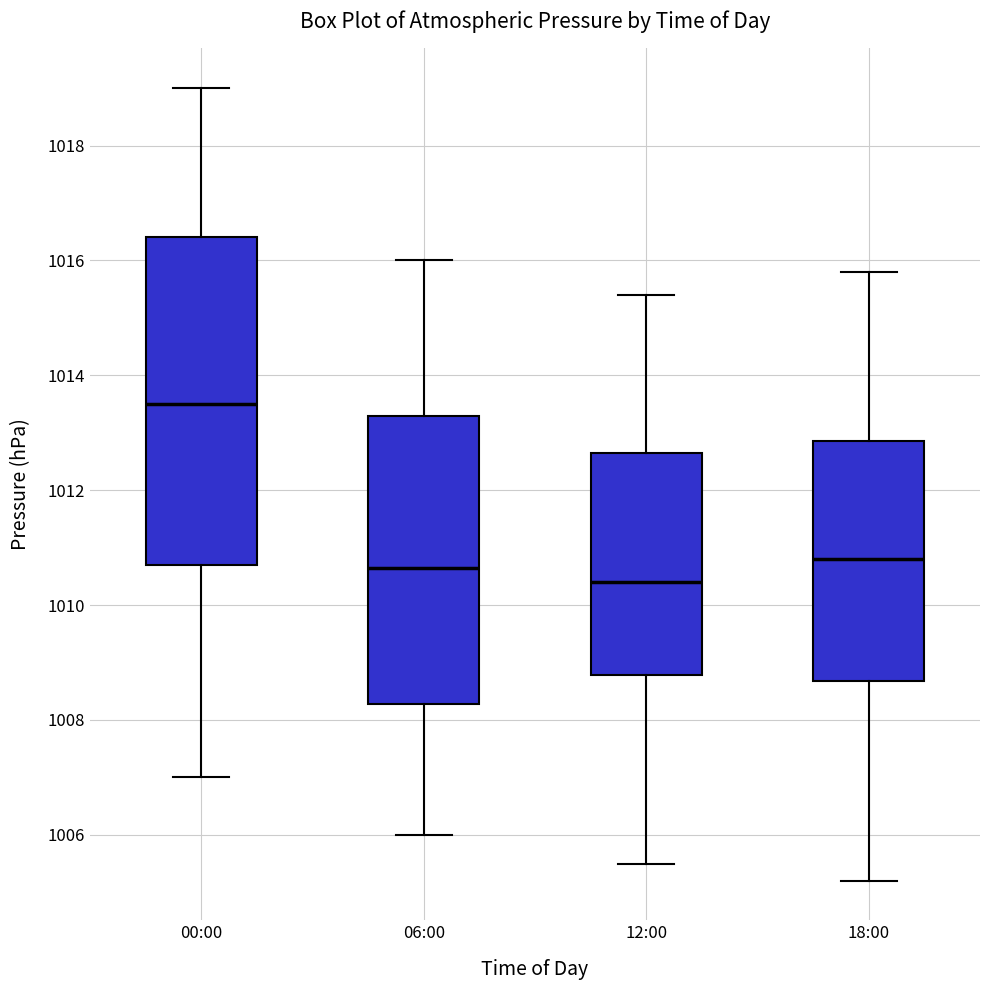

Where does the upper whisker of the box for 18:00 end on the y-axis? The values are not printed on the chart, so give them approximately, as read against the axis.

1015.8